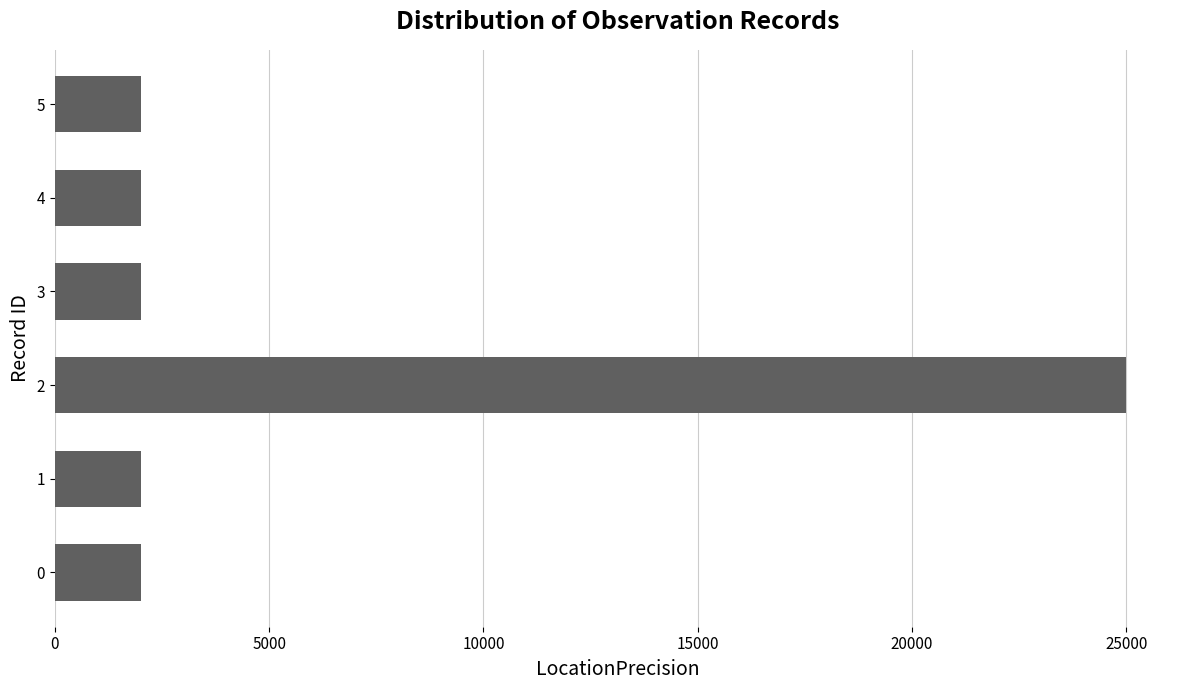

What is the ratio of the value at 1 to the value at 3?

1.0